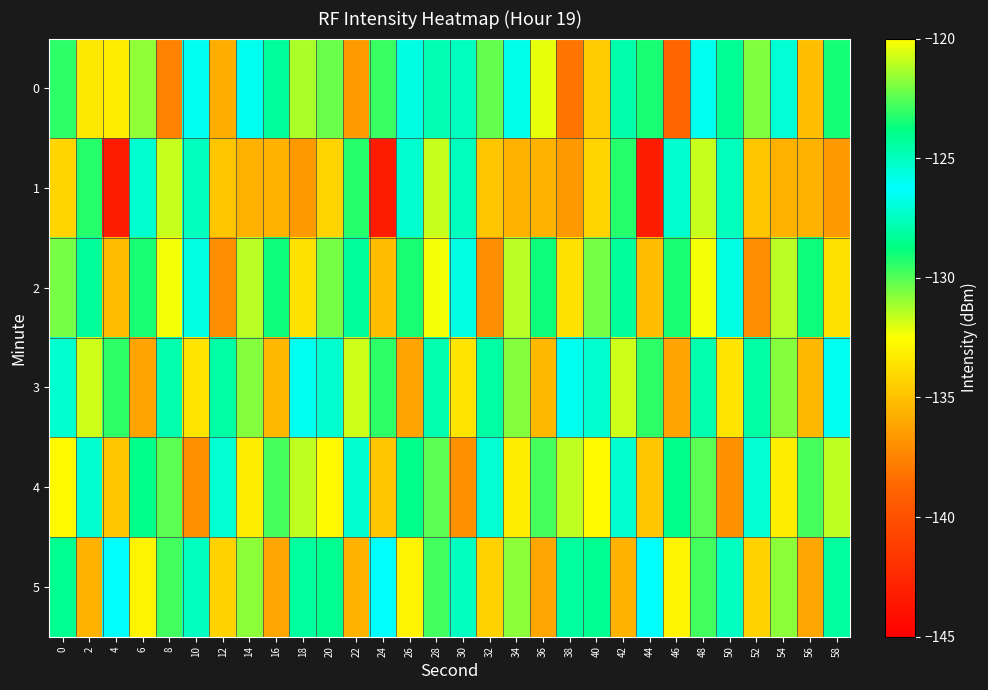

What is the spread (max minus min) of values at 56?

7.2